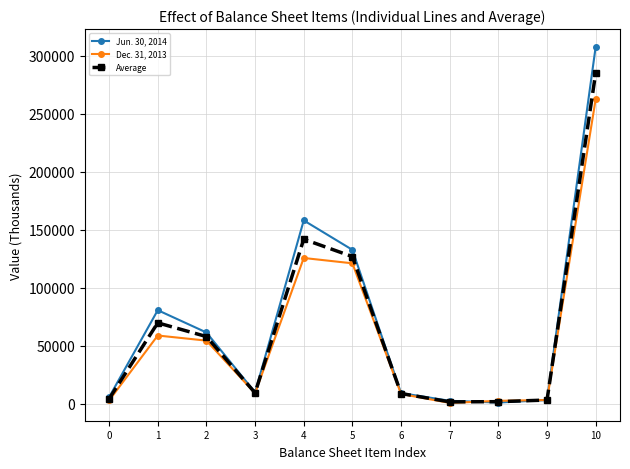

How many lines are shown in the chart?

3